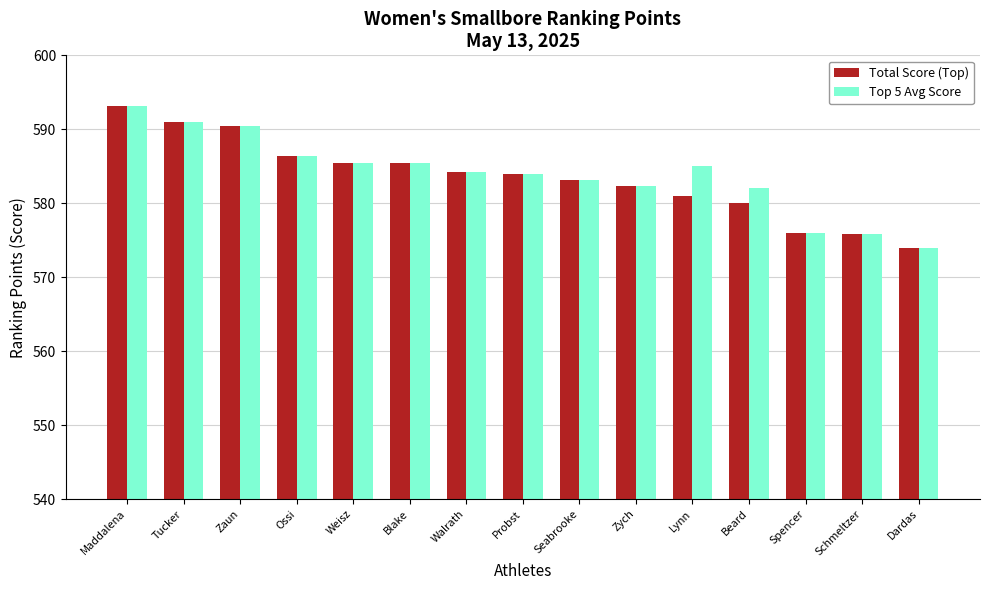

True or false: Total Score (Top) has a value of 193.9 at Probst.

False